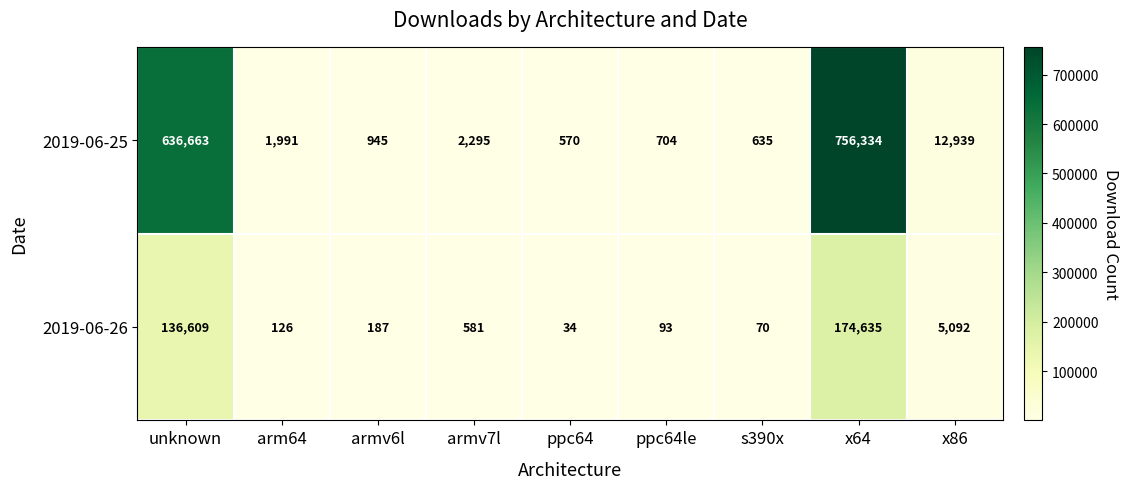

Rank the series by their maximum value, from highest to lowest.

2019-06-25, 2019-06-26